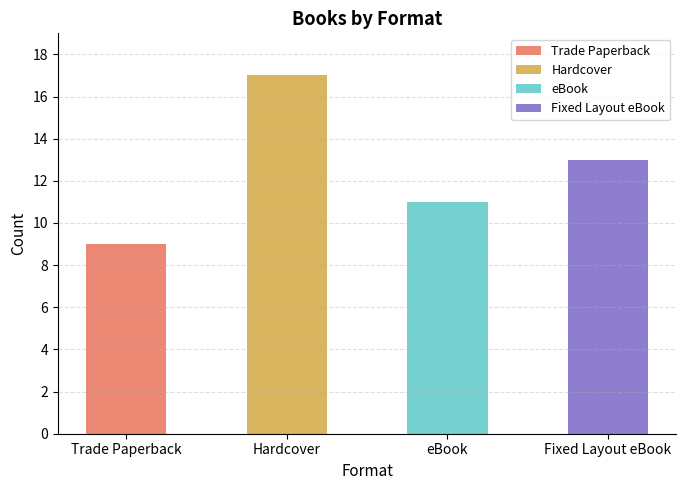

Rank the categories by value from highest to lowest.

Hardcover, Fixed Layout eBook, eBook, Trade Paperback